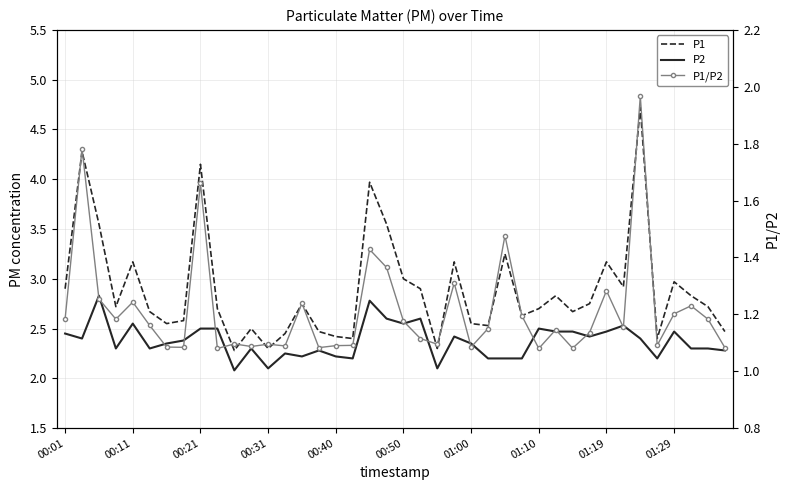

At which category is the sum across all series the highest?

34